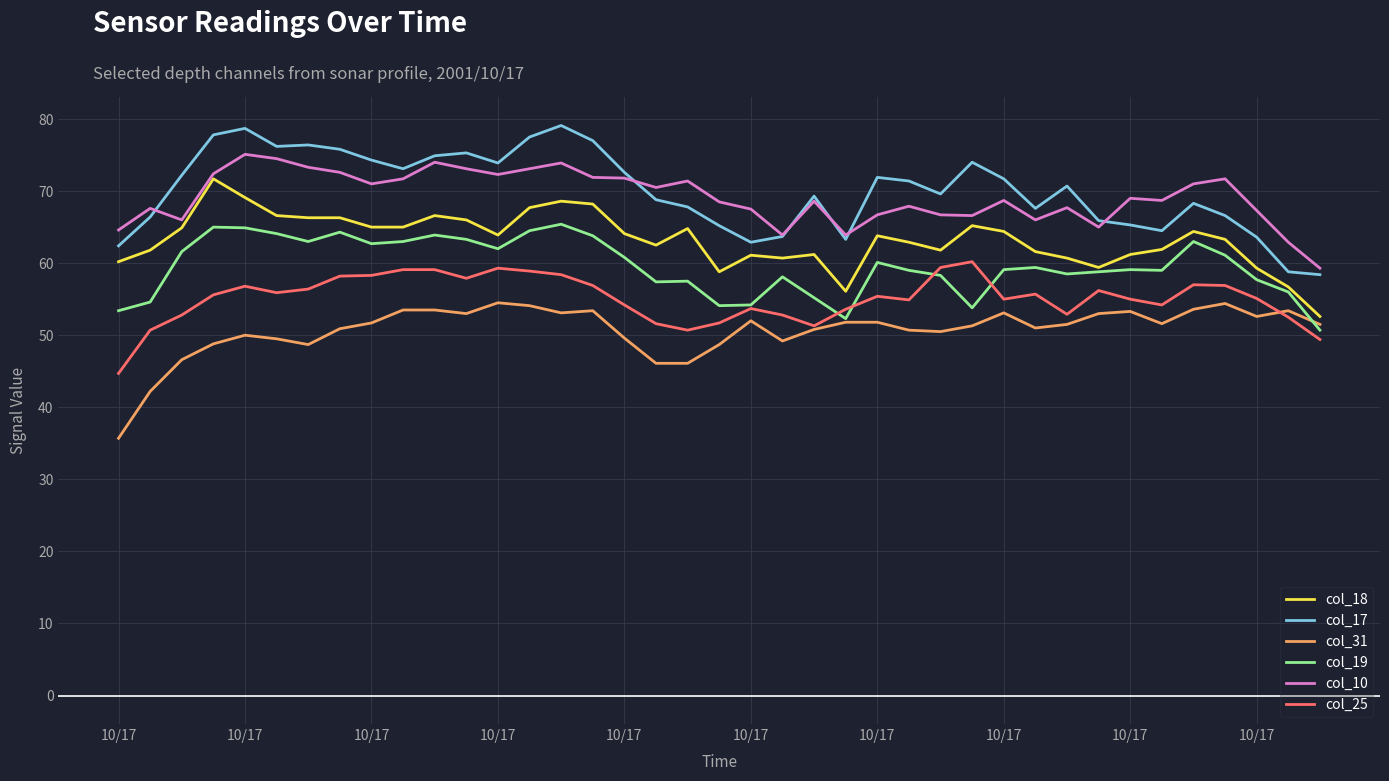

Is this an area chart (filled region under the line)?

No